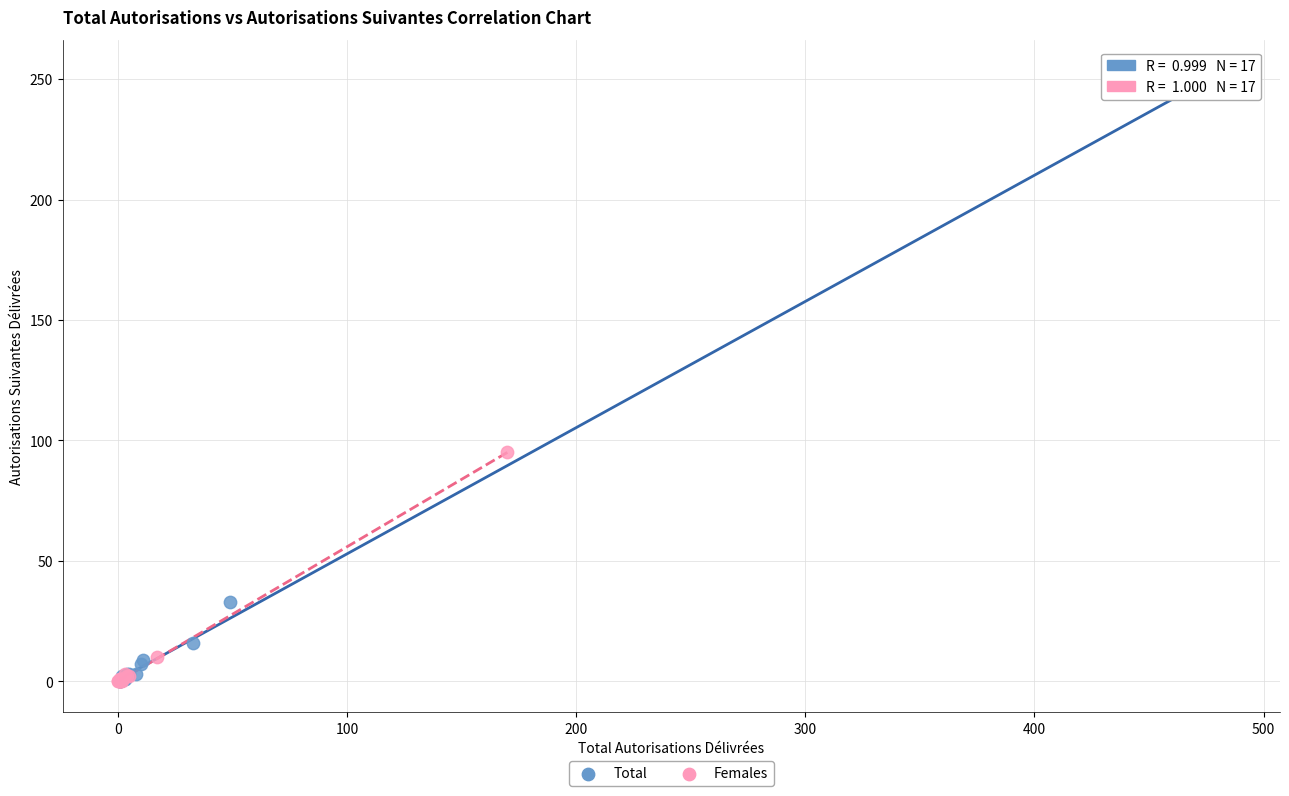

What are all the series names shown in the legend?

Total, Females